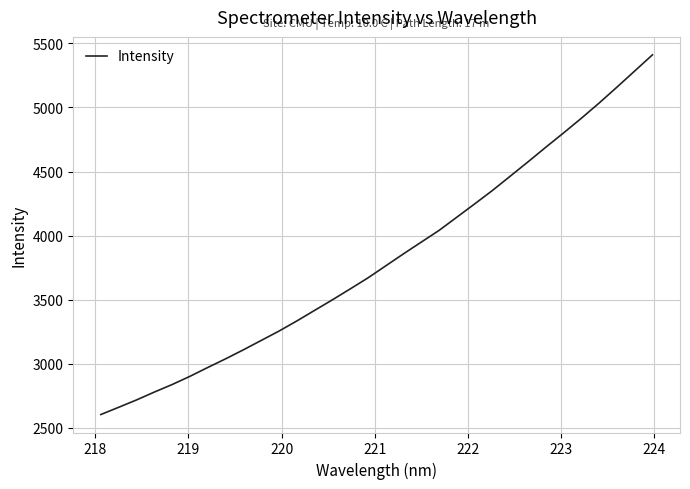

What is the greatest value displayed?

5410.9